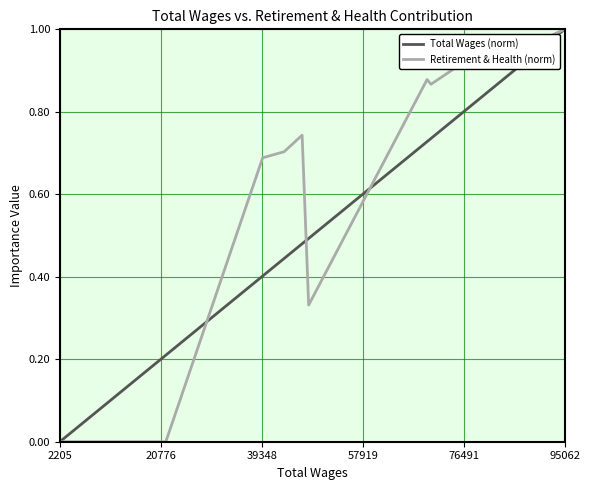

Does the chart display data point markers on the line(s)?

No